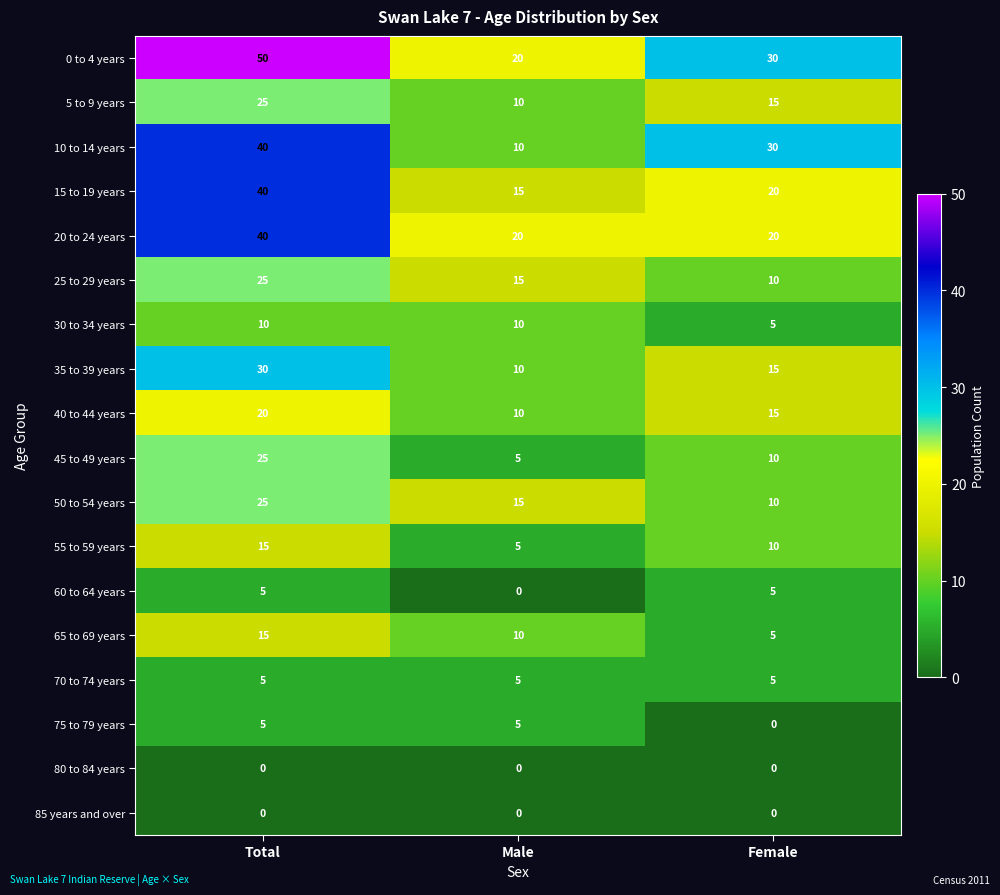

What is the minimum value for 40 to 44 years?

10